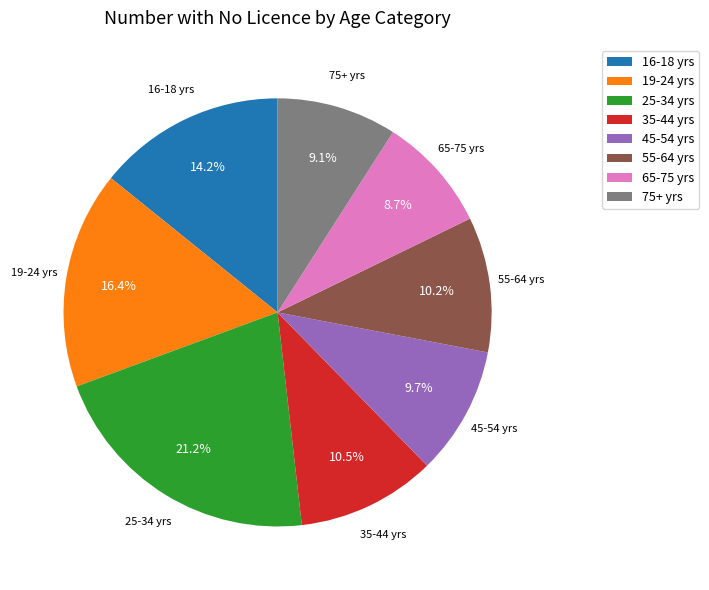

How much of the chart is everything except 19-24 yrs?

83.6%